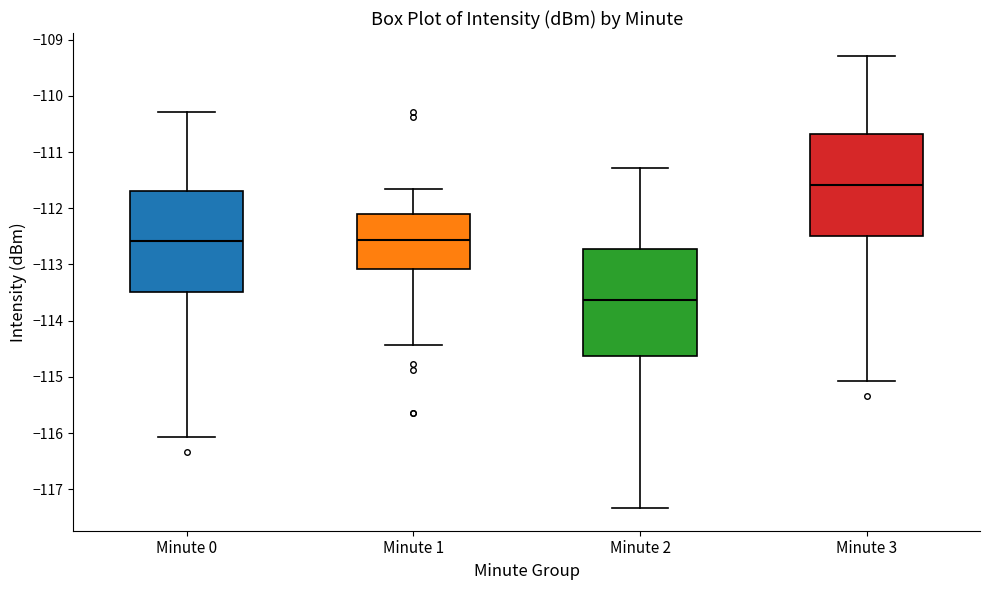

Where does the lower whisker of the box for Minute 2 end on the y-axis? The values are not printed on the chart, so give them approximately, as read against the axis.

-117.3